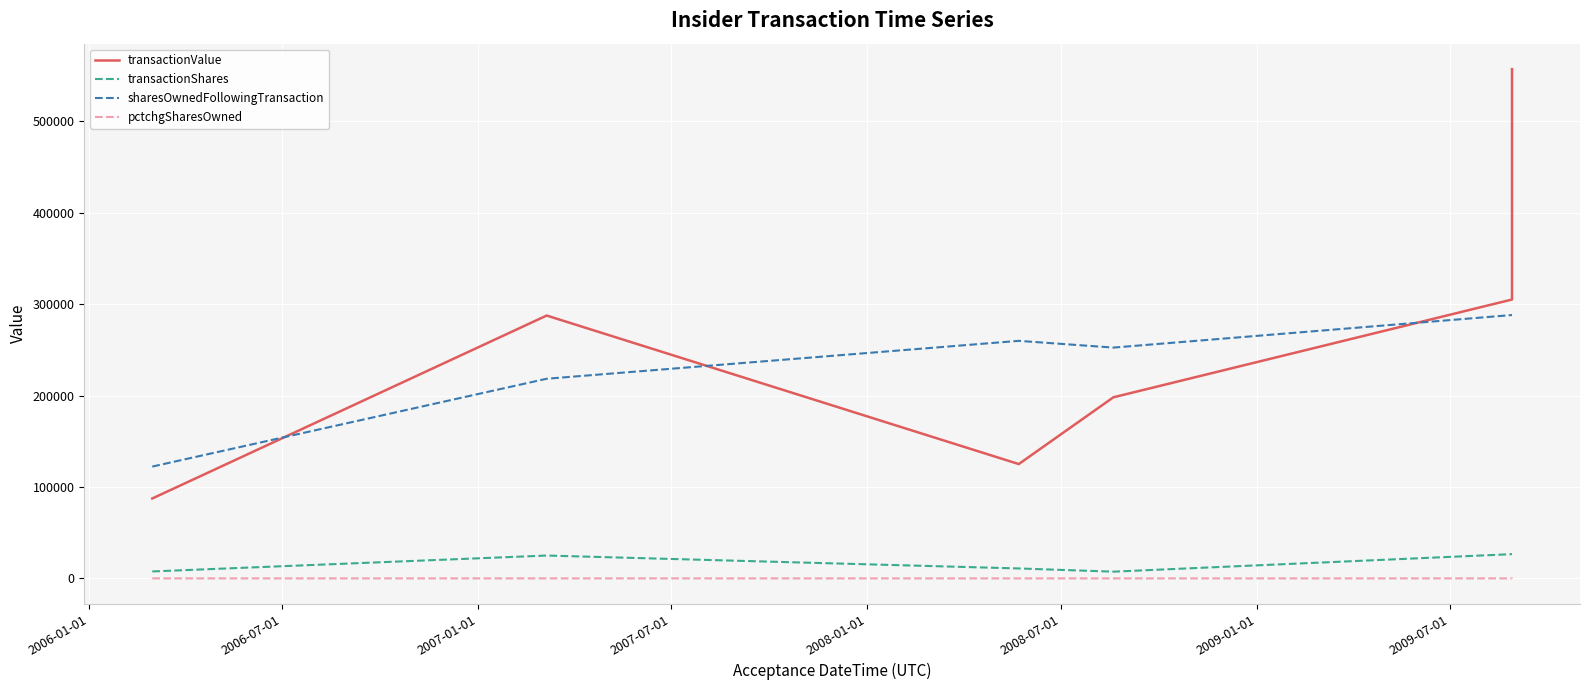

True or false: transactionShares has more than 0 interior local peaks.

True